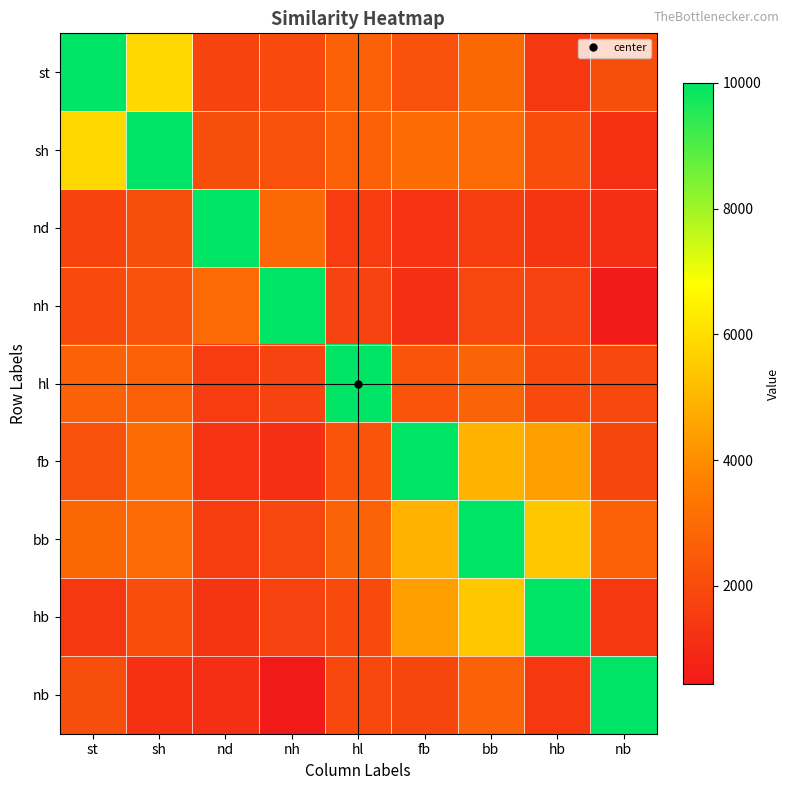

Reading left to right, list all the values displayed in this chart.

st: st=10000	sh=5849	nd=1774	nh=1974	hl=2698	fb=2173	bb=2891	hb=1412	nb=2103
sh: st=5849	sh=10000	nd=2094	nh=2170	hl=2651	fb=3012	bb=2995	hb=2069	nb=1182
nd: st=1774	sh=2094	nd=10000	nh=2910	hl=1537	fb=1243	bb=1575	hb=1308	nb=1139
nh: st=1974	sh=2170	nd=2990	nh=10000	hl=1758	fb=1139	bb=1852	hb=1735	nb=438
hl: st=2698	sh=2651	nd=1537	nh=1758	hl=10000	fb=2270	bb=2792	hb=1982	nb=1930
fb: st=2173	sh=3012	nd=1243	nh=1139	hl=2270	fb=10000	bb=4930	hb=4461	nb=1831
bb: st=2891	sh=2995	nd=1575	nh=1852	hl=2792	fb=4930	bb=10000	hb=5407	nb=2729
hb: st=1412	sh=2069	nd=1308	nh=1735	hl=1982	fb=4461	bb=5407	hb=10000	nb=1413
nb: st=2103	sh=1182	nd=1139	nh=438	hl=1930	fb=1831	bb=2729	hb=1413	nb=10000